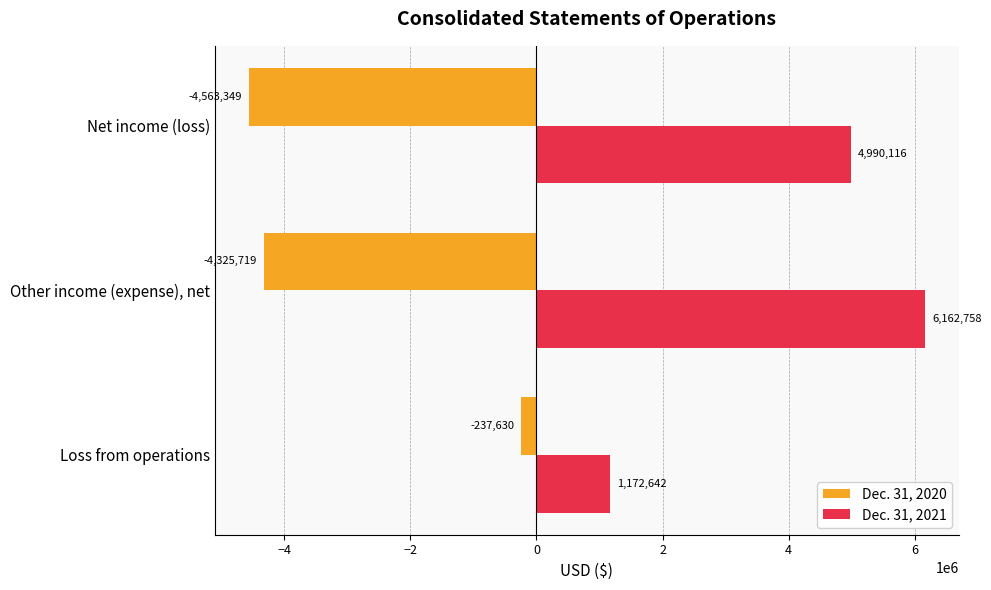

Where is Dec. 31, 2020 nearest to the value -2400489?

Other income (expense), net